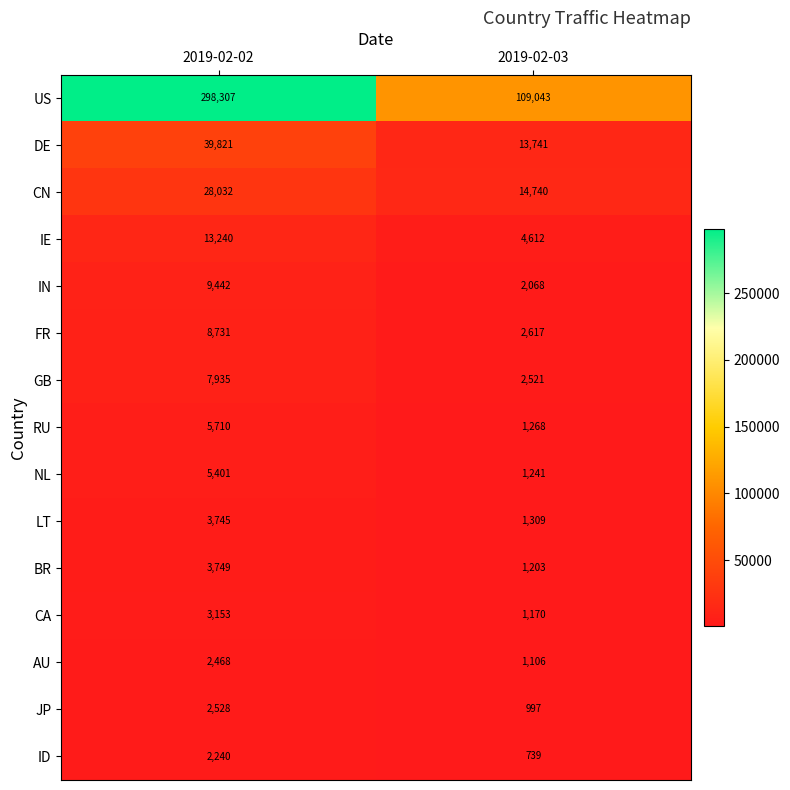

Reading right to left, what are all the values shown in this chart?

US: 109043	298307
DE: 13741	39821
CN: 14740	28032
IE: 4612	13240
IN: 2068	9442
FR: 2617	8731
GB: 2521	7935
RU: 1268	5710
NL: 1241	5401
LT: 1309	3745
BR: 1203	3749
CA: 1170	3153
AU: 1106	2468
JP: 997	2528
ID: 739	2240